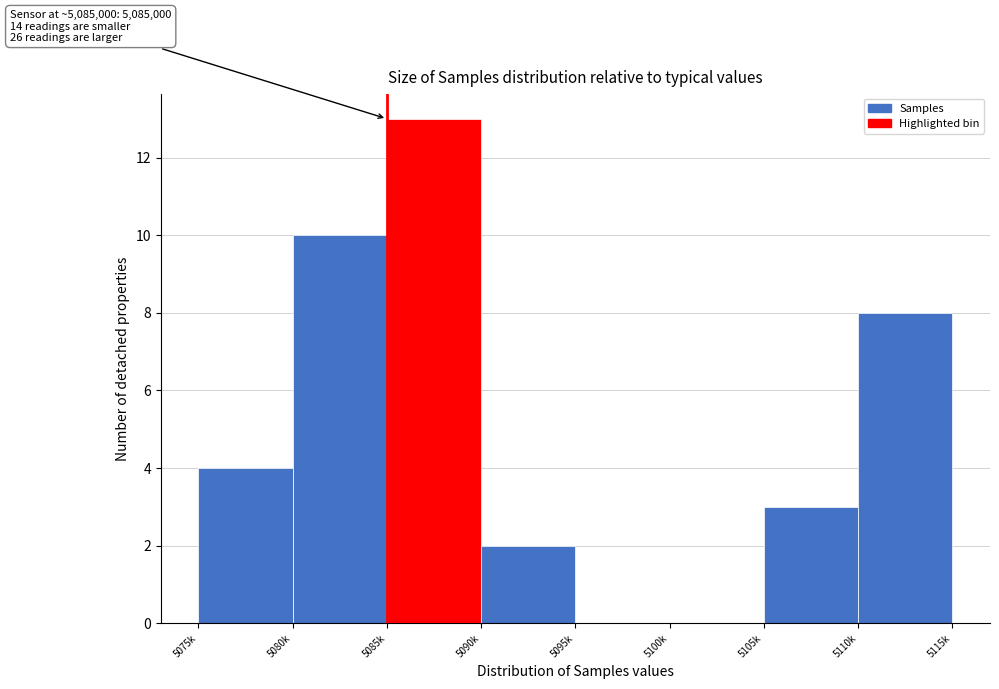

Reading left to right, what are all the values shown in this chart?

5075k=4	5080k=10	5085k=13	5090k=2	5095k=0	5100k=0	5105k=3	5110k=8